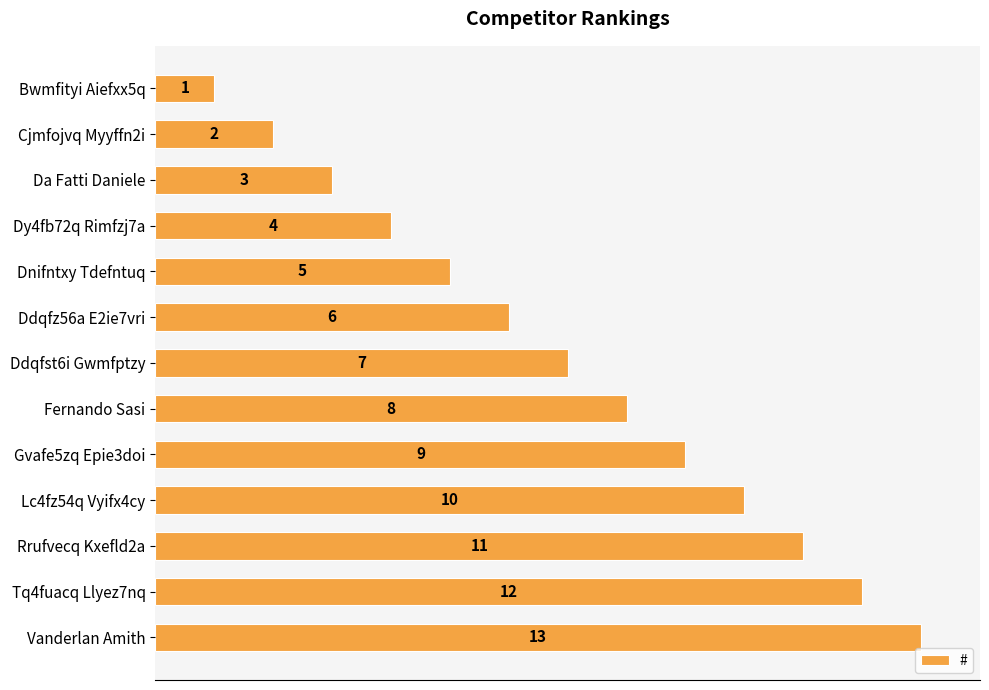

Is it true that the value at Tq4fuacq Llyez7nq is 12?

True